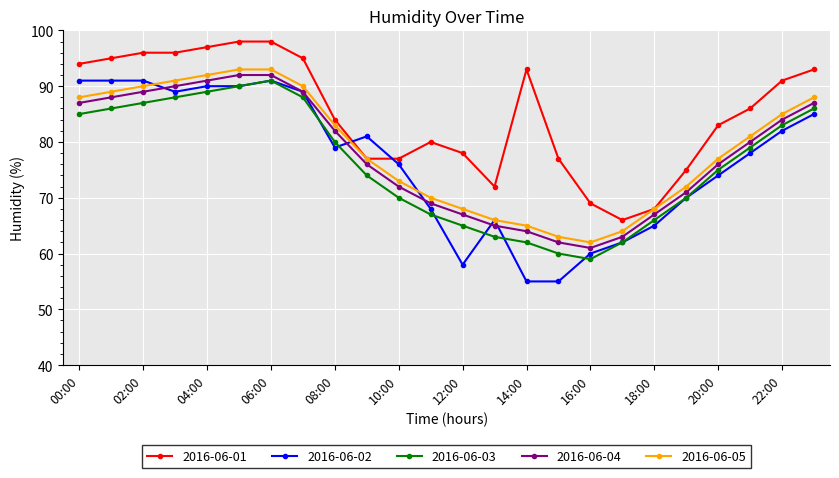

How many data points in 2016-06-01 are less than 86?

12